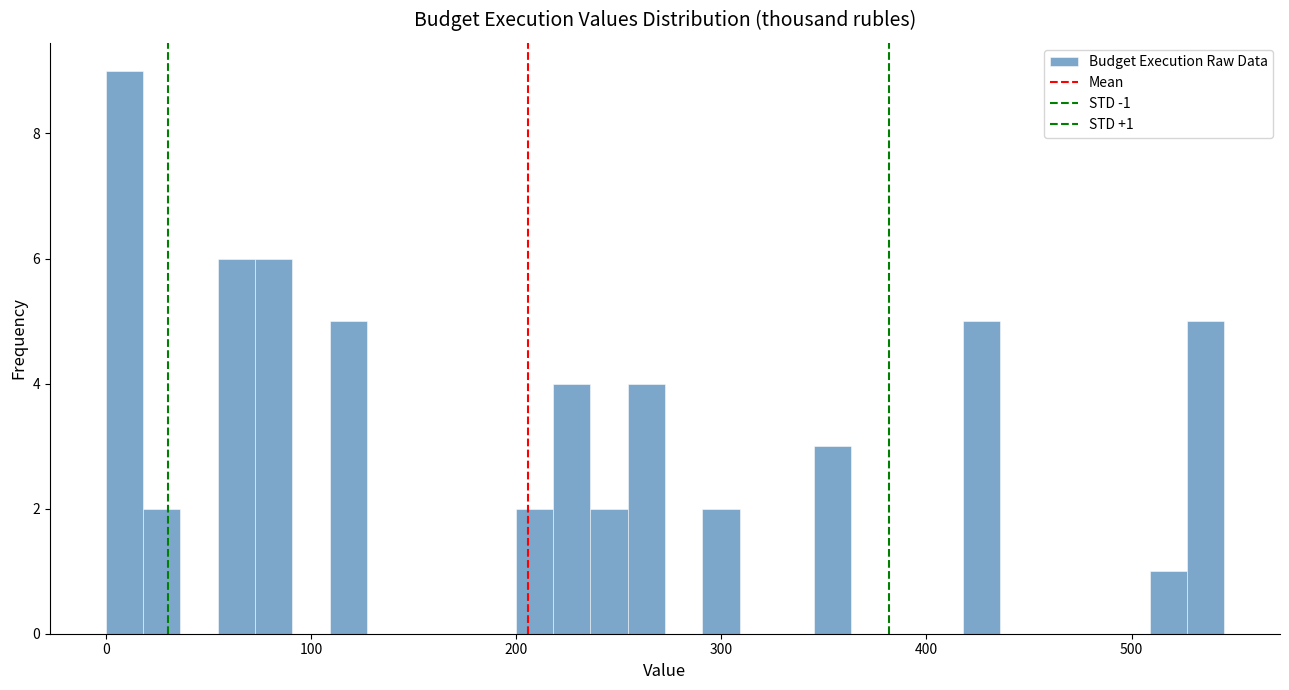

Read against the x-axis, roughly where is the centre of the tallest bar?

10